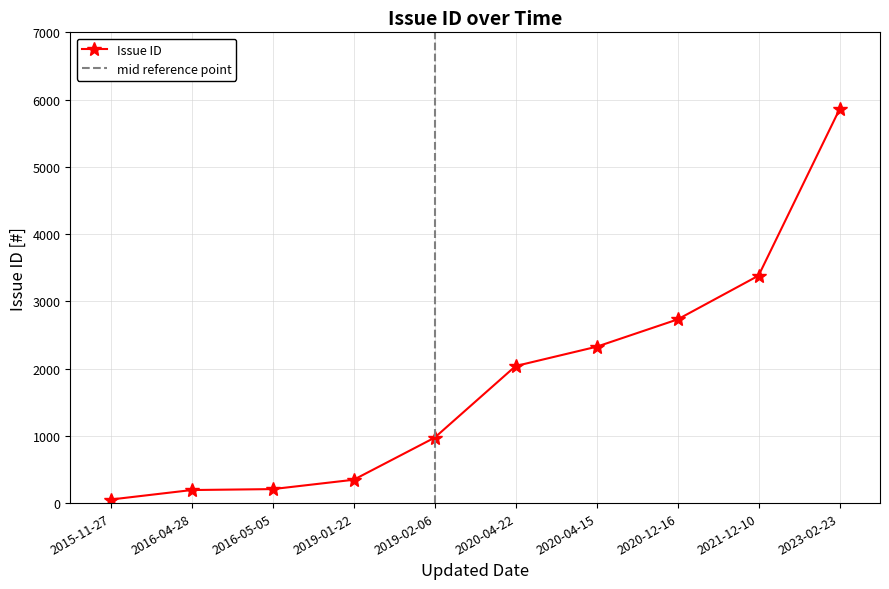

What is the maximum value shown in the chart?

5856